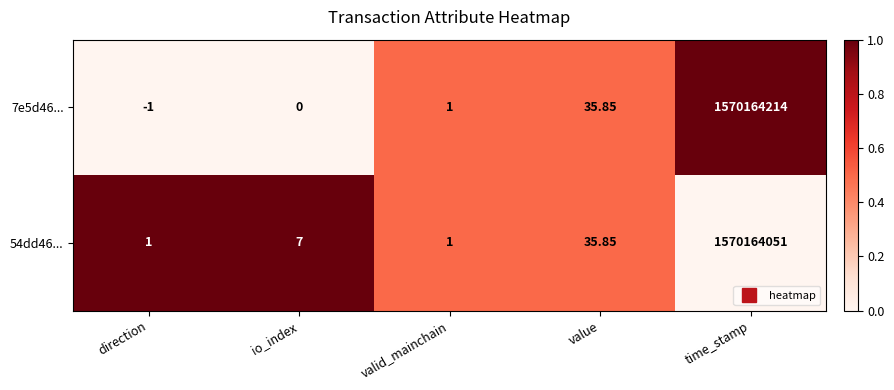

At which label is 7e5d46... closest to 785082106?

value